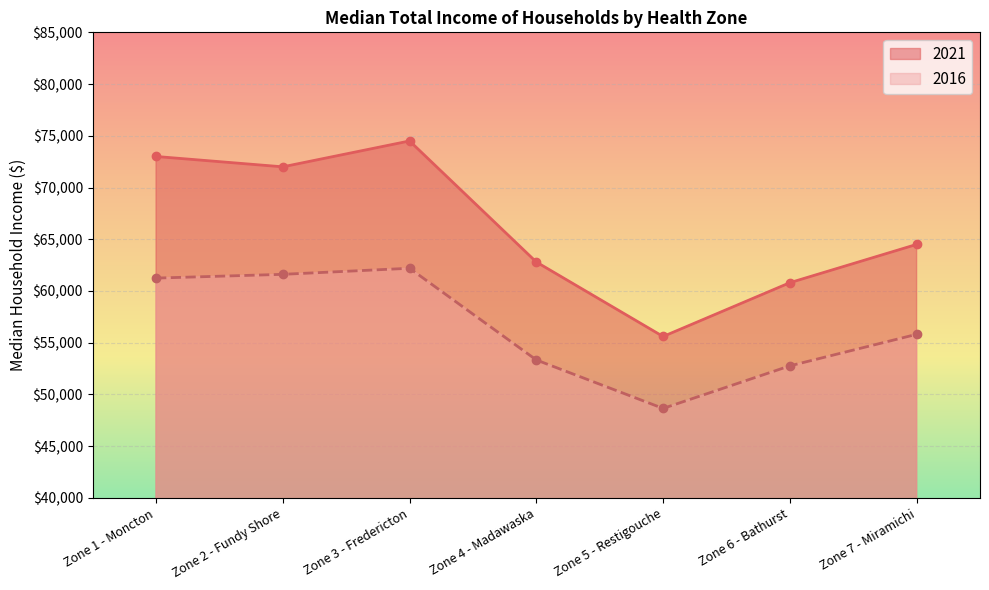

Which series has the largest total across all categories?

2021